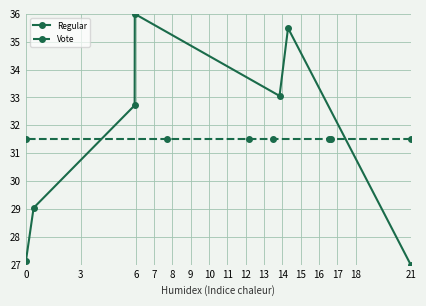

What are all the series names shown in the legend?

Regular, Vote